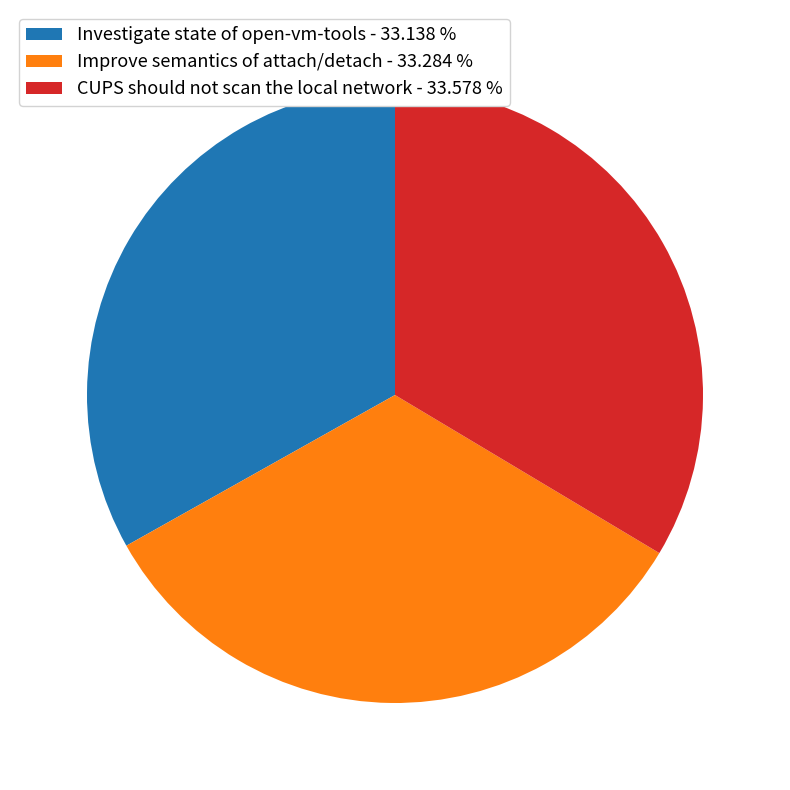

What is the ratio of the value at CUPS should not scan the local network - 33.578 % to the value at Improve semantics of attach/detach - 33.284 %?

1.0